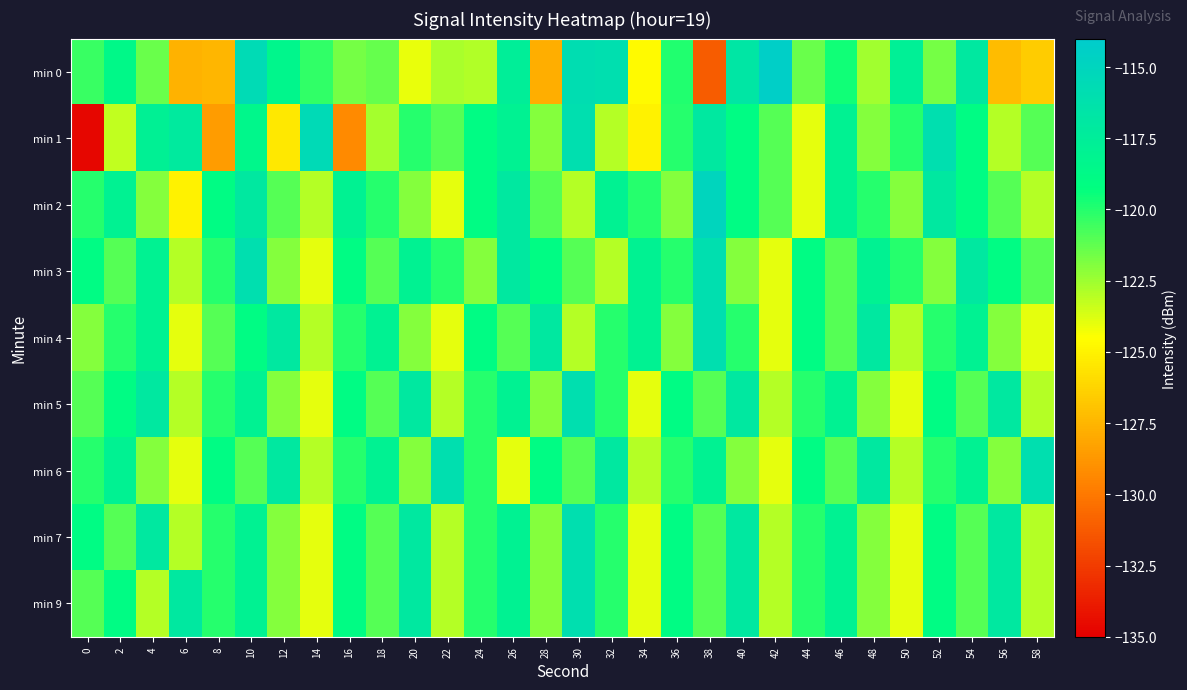

Which has a higher value, 42 or 44?

42